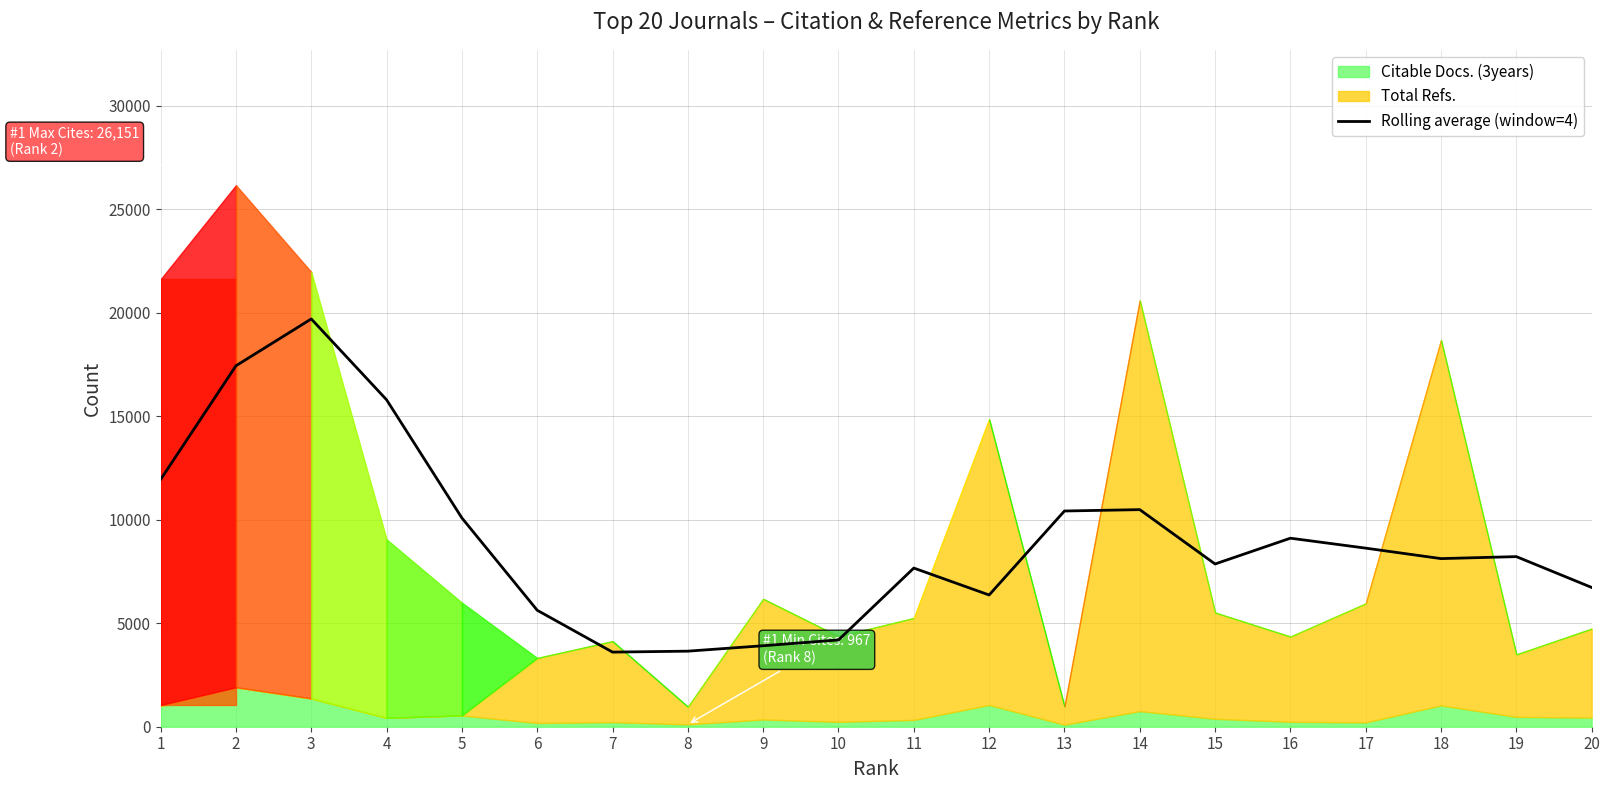

Reading right to left, list all the values displayed in this chart.

6725.8	8214.8	8118.8	8624.0	9104.5	7859.0	10483.8	10417.8	6361.5	7662.0	4190.5	3911.2	3649.2	3603.2	5623.8	10080.8	15788.2	19693.2	17431.0	11940.8